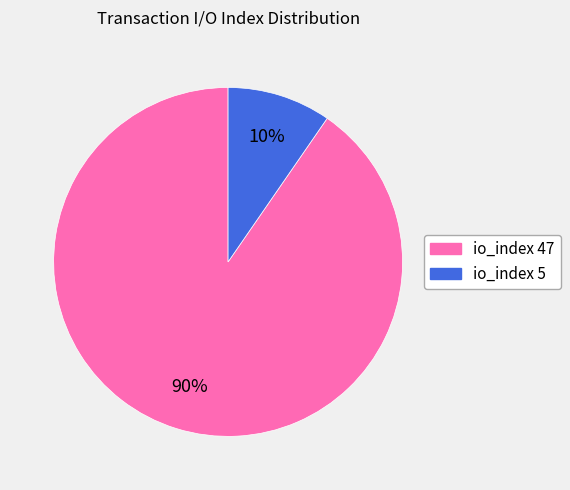

To the nearest percent, what is the average slice percentage?

50%